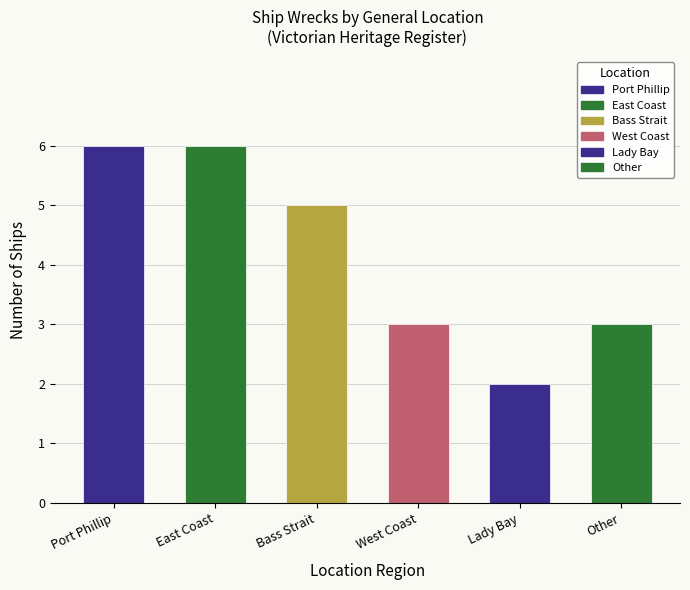

What is the approximate value at West Coast?

3